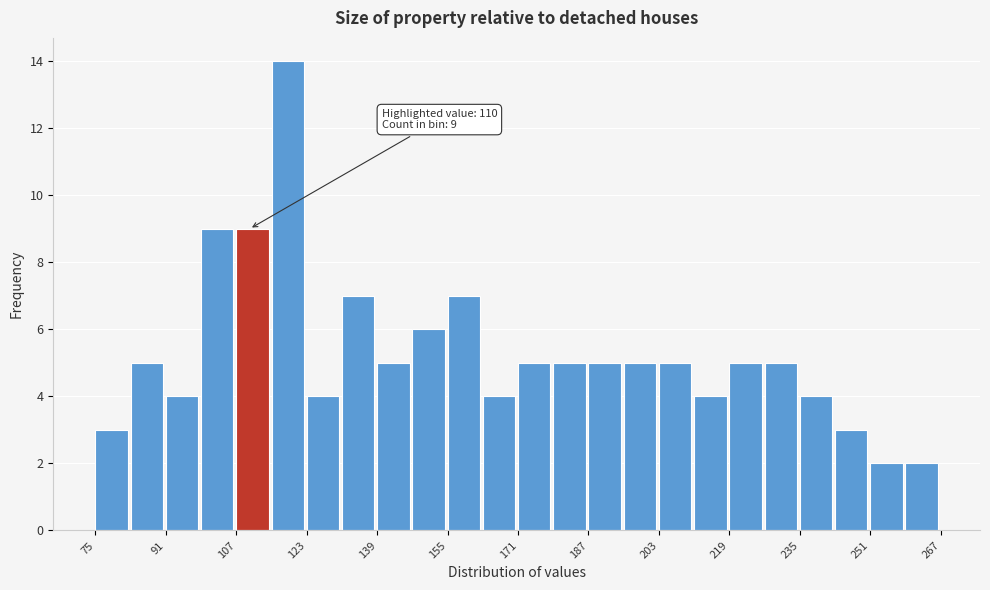

Over which range of the x-axis is the bar tallest?

115 to 123